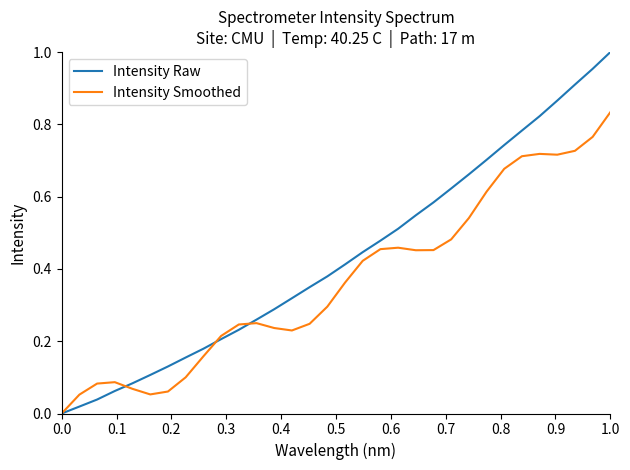

How many lines are shown in the chart?

2